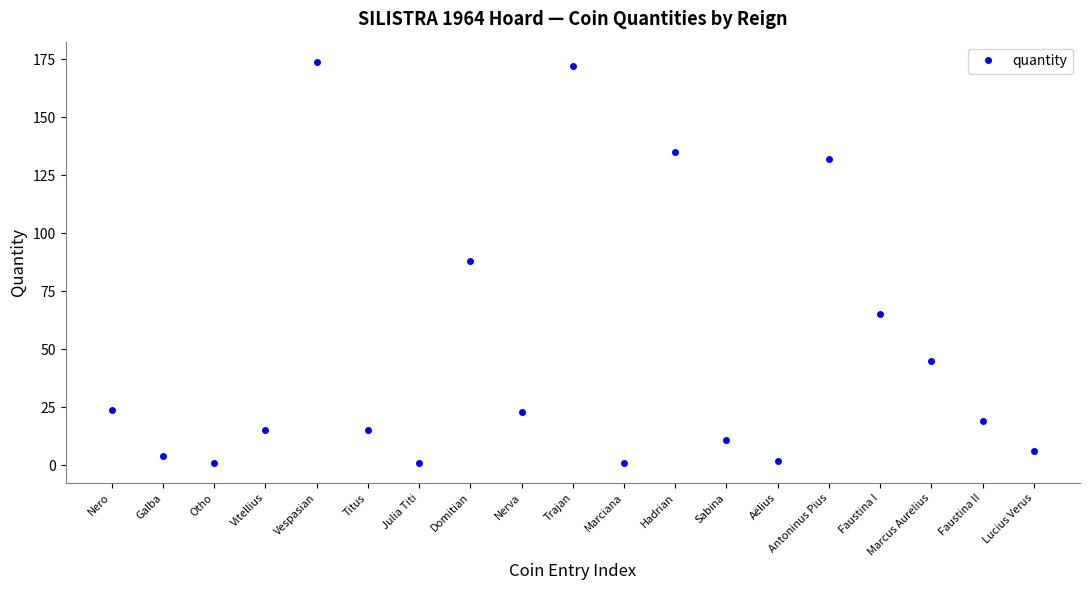

Reading left to right, transcribe all the data shown in this chart.

24	4	1	15	174	15	1	88	23	172	1	135	11	2	132	65	45	19	6